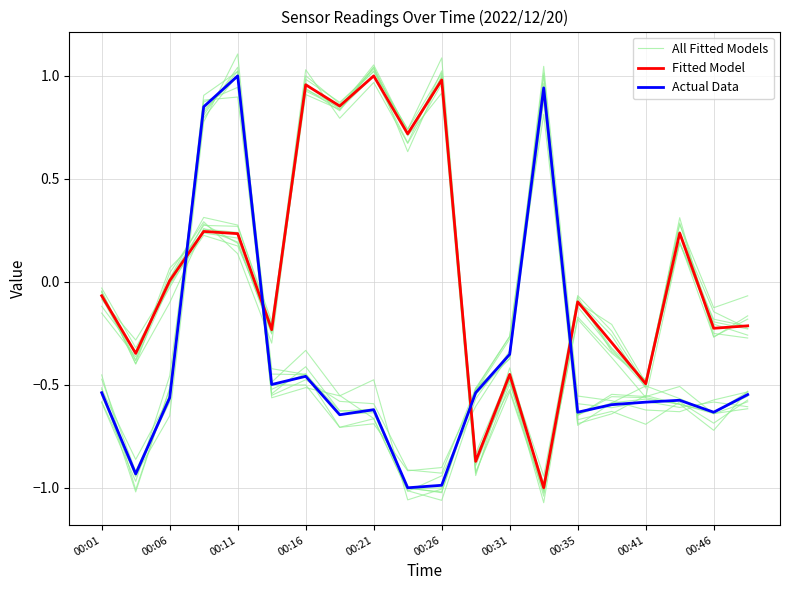

What are all the series names shown in the legend?

All Fitted Models, Fitted Model, Actual Data